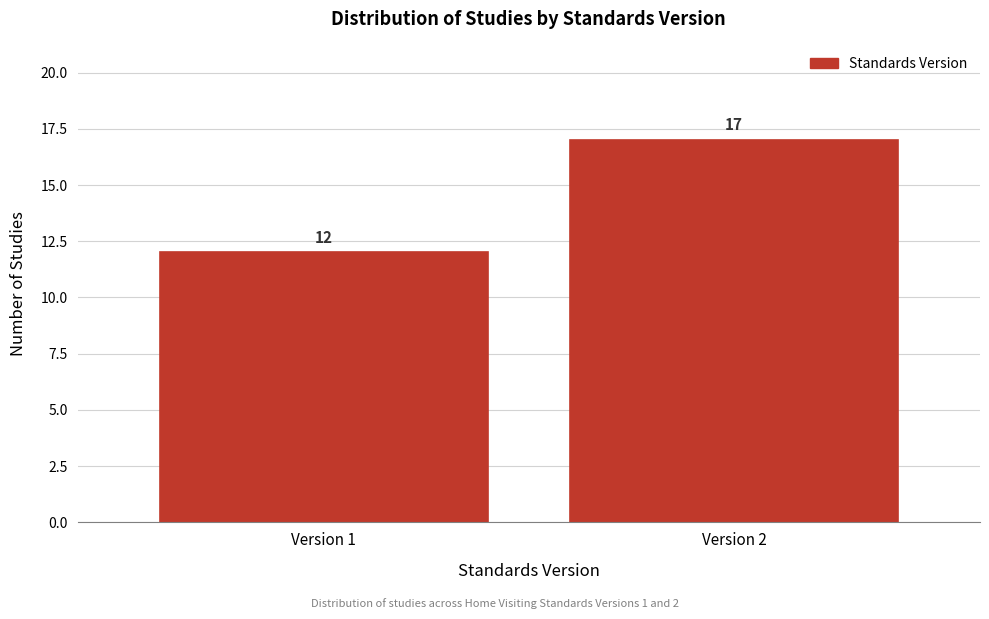

Reading right to left, transcribe all the data shown in this chart.

Version 2=17	Version 1=12